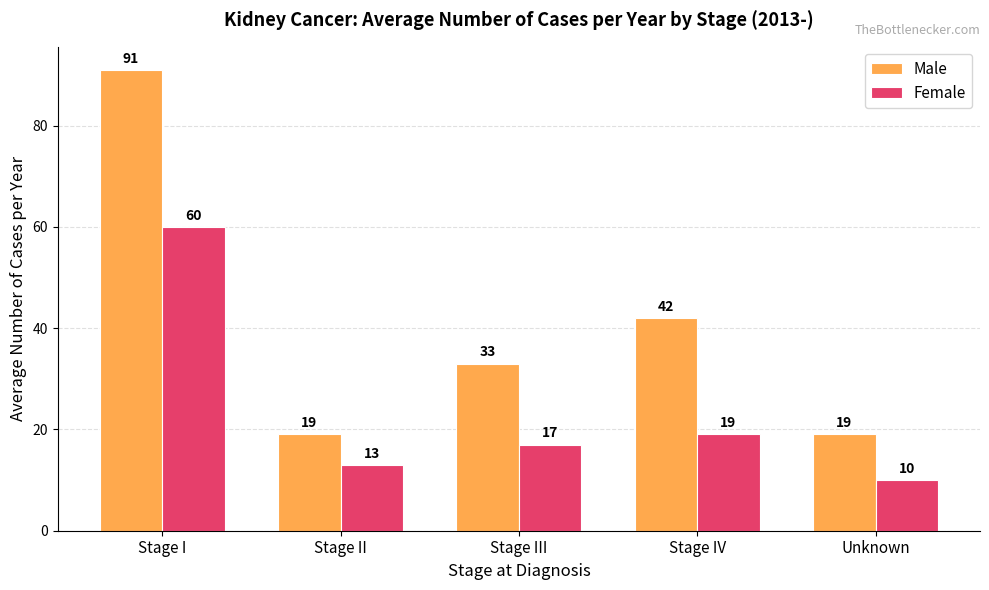

How many bars are there in total?

10